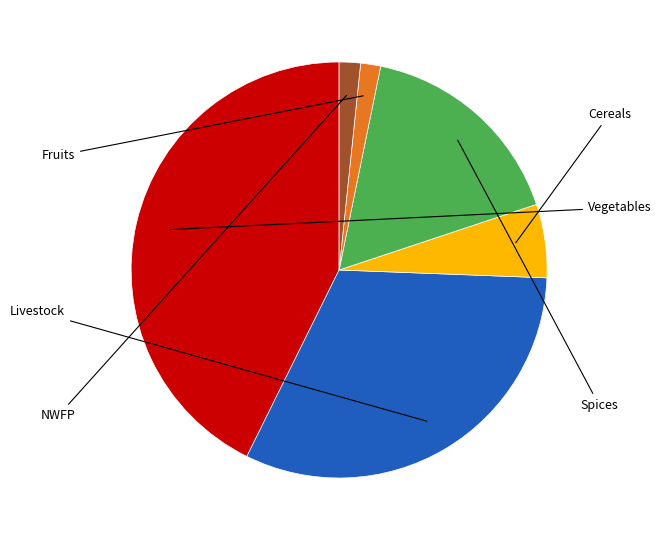

Is there a majority slice in this chart?

No